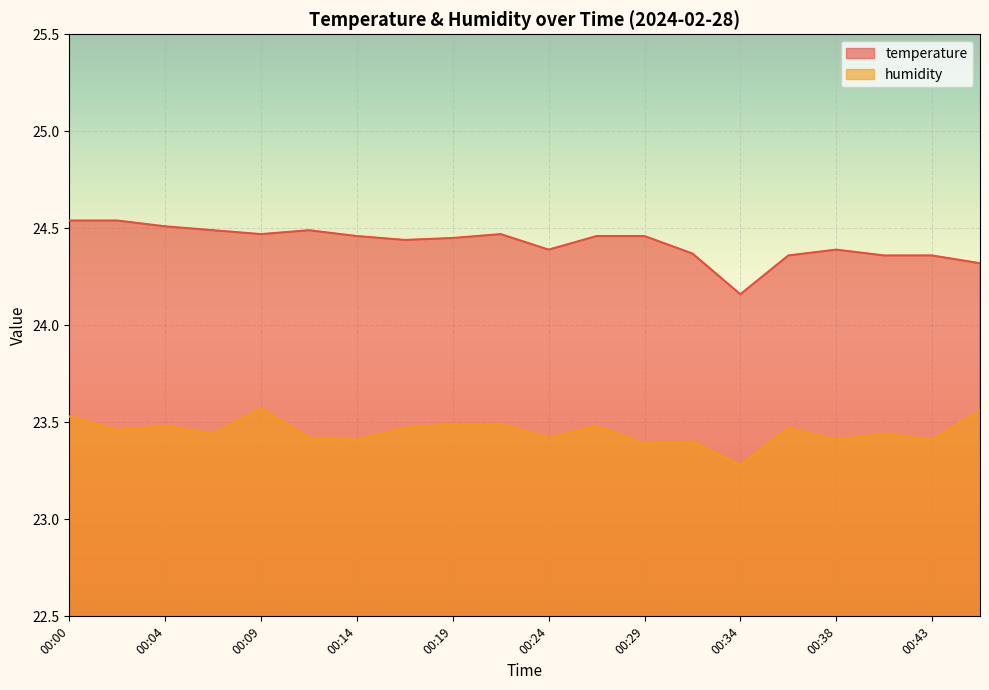

True or false: humidity and temperature cross at least once.

False